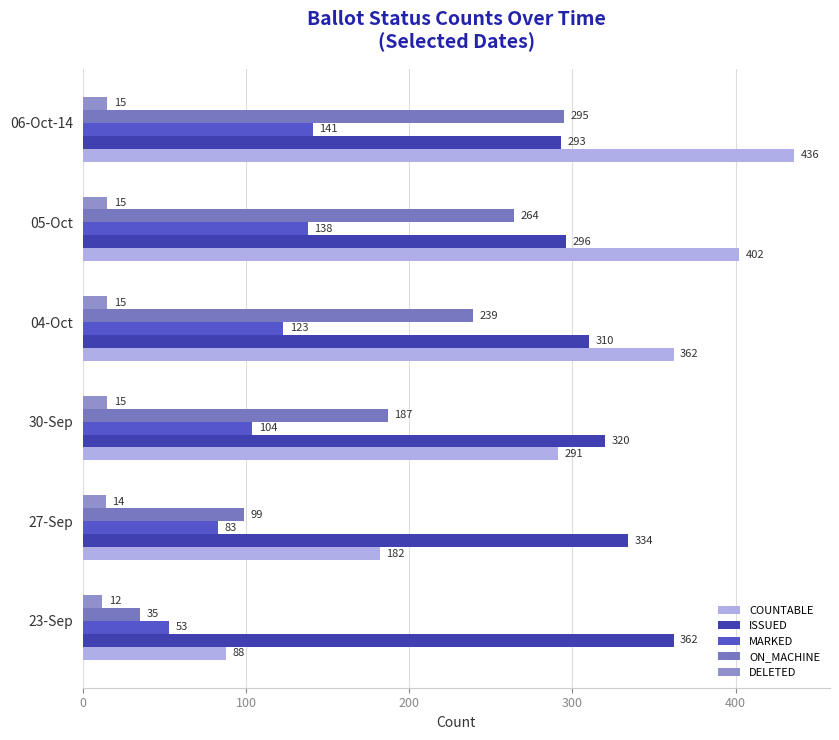

At which category is the sum across all series the highest?

06-Oct-14